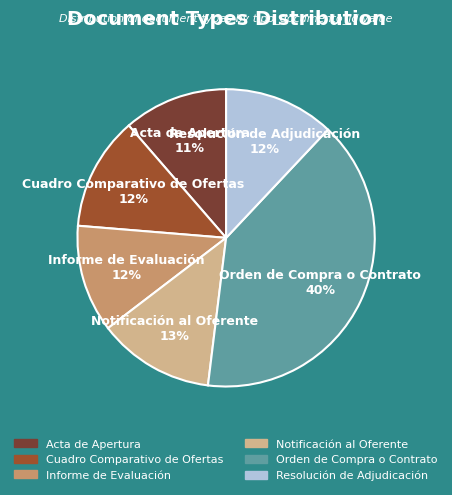

Is the sum of Resolución de Adjudicación and Informe de Evaluación greater than half?

No